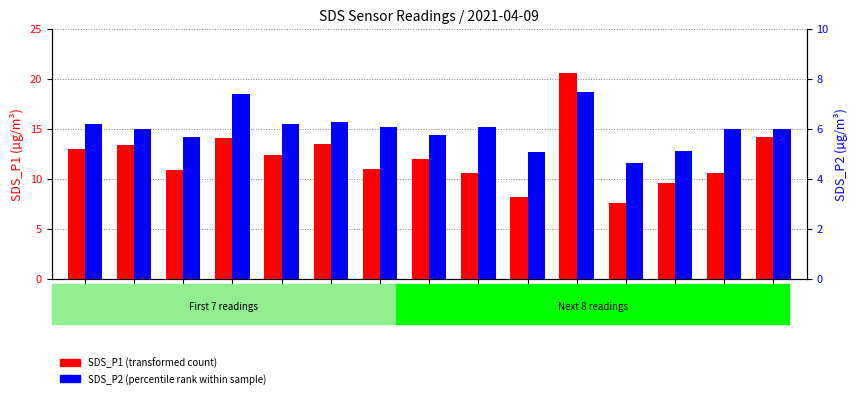

Between 00:08 and 00:35, which series saw the biggest shift?

SDS_P2 (percentile rank within sample)